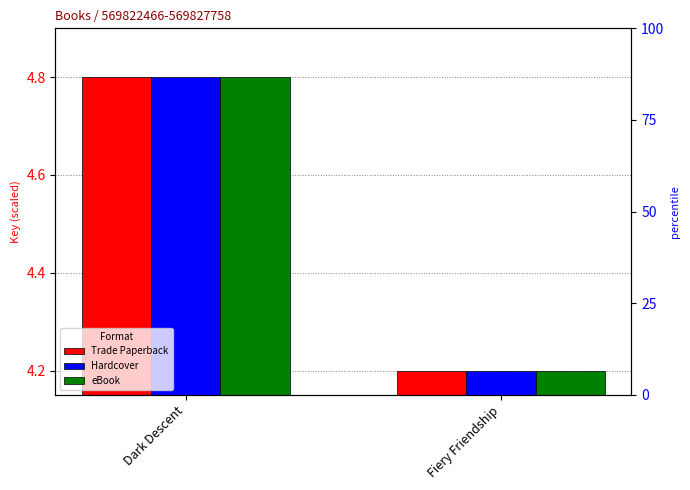

True or false: Hardcover has a value of 7.5 at Fiery Friendship.

False